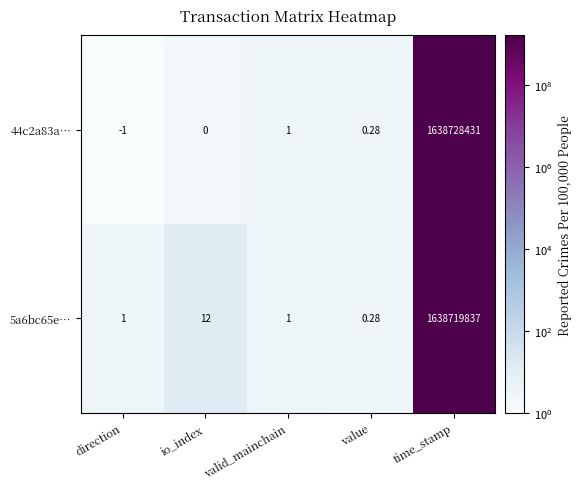

At which category is the sum across all series the highest?

time_stamp